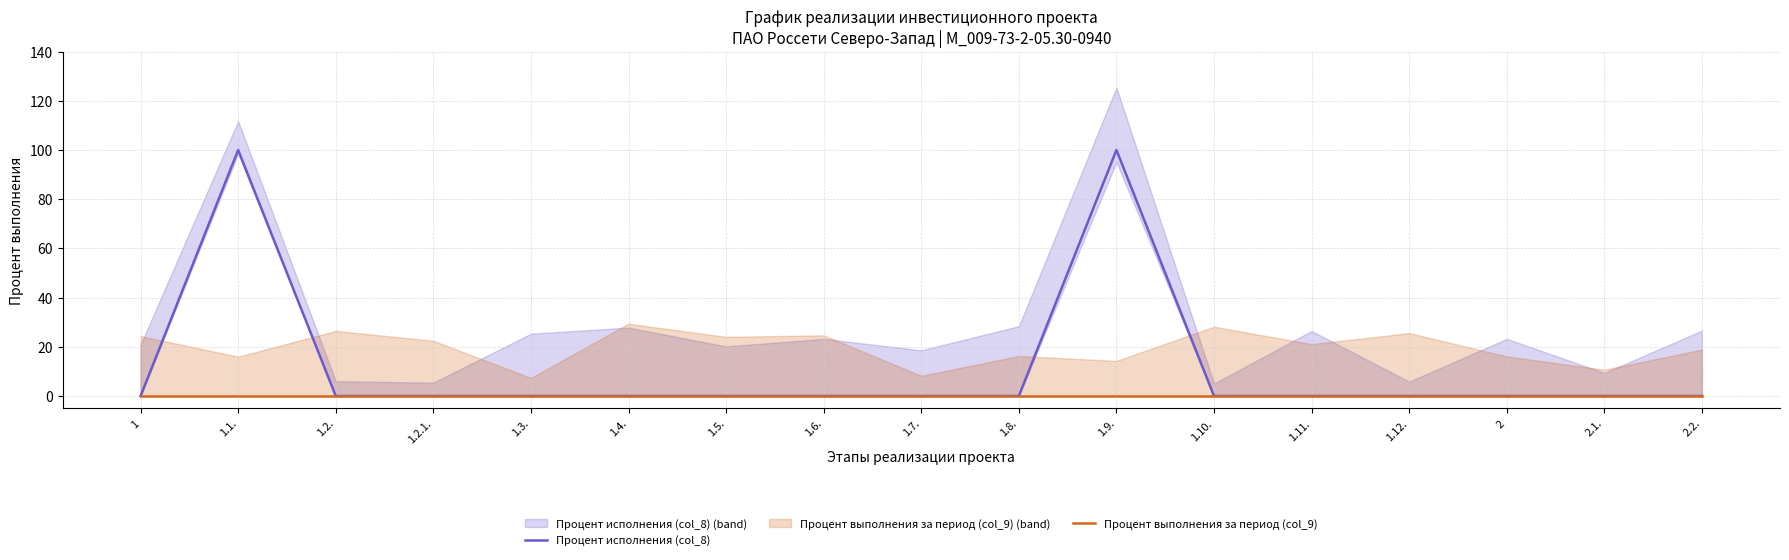

Rank the series by their maximum value, from highest to lowest.

Процент исполнения (col_8), Процент выполнения за период (col_9)